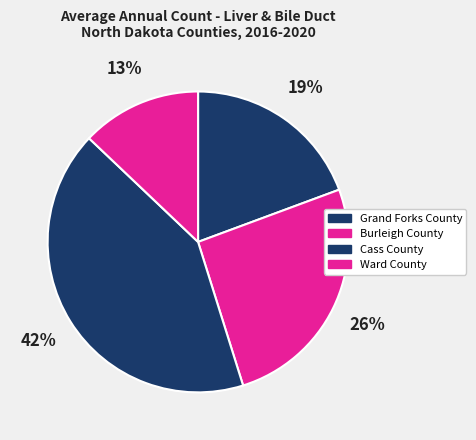

How many slices are in this pie chart?

4